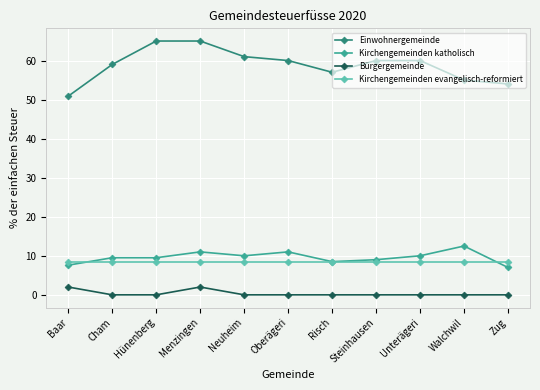

What position from the left is Oberägeri?

6